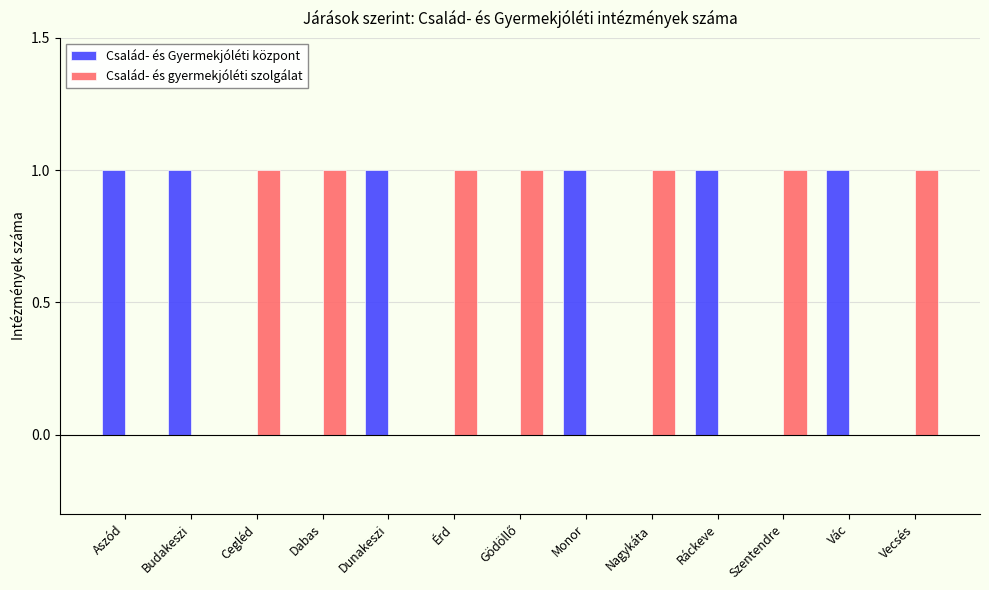

Which series has the largest total across all categories?

Család- és gyermekjóléti szolgálat